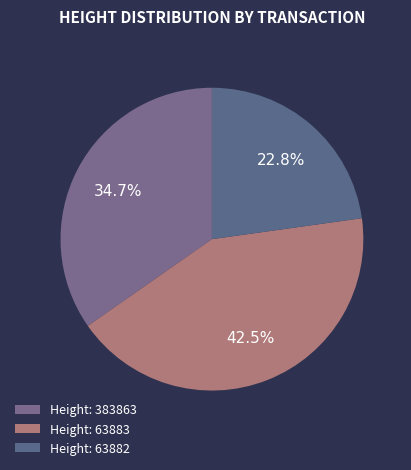

How many segments does this pie chart have?

3